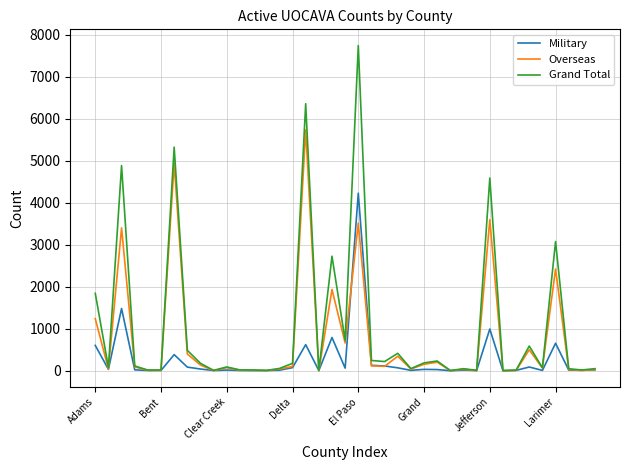

Rank the series by their maximum value, from highest to lowest.

Grand Total, Overseas, Military